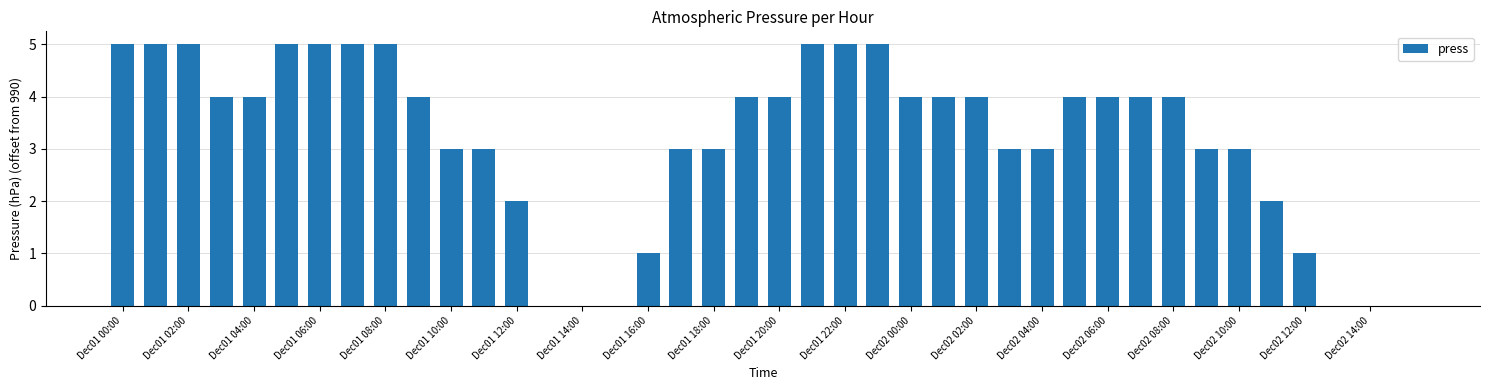

What is the maximum value shown in the chart?

5